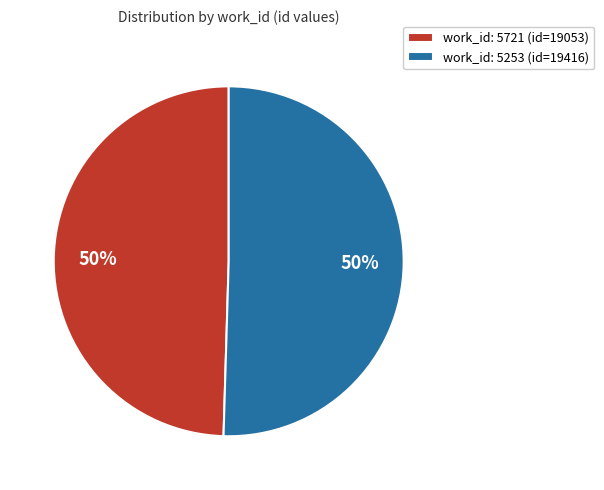

To the nearest percent, what percentage of the pie is work_id: 5721 (id=19053)?

50%